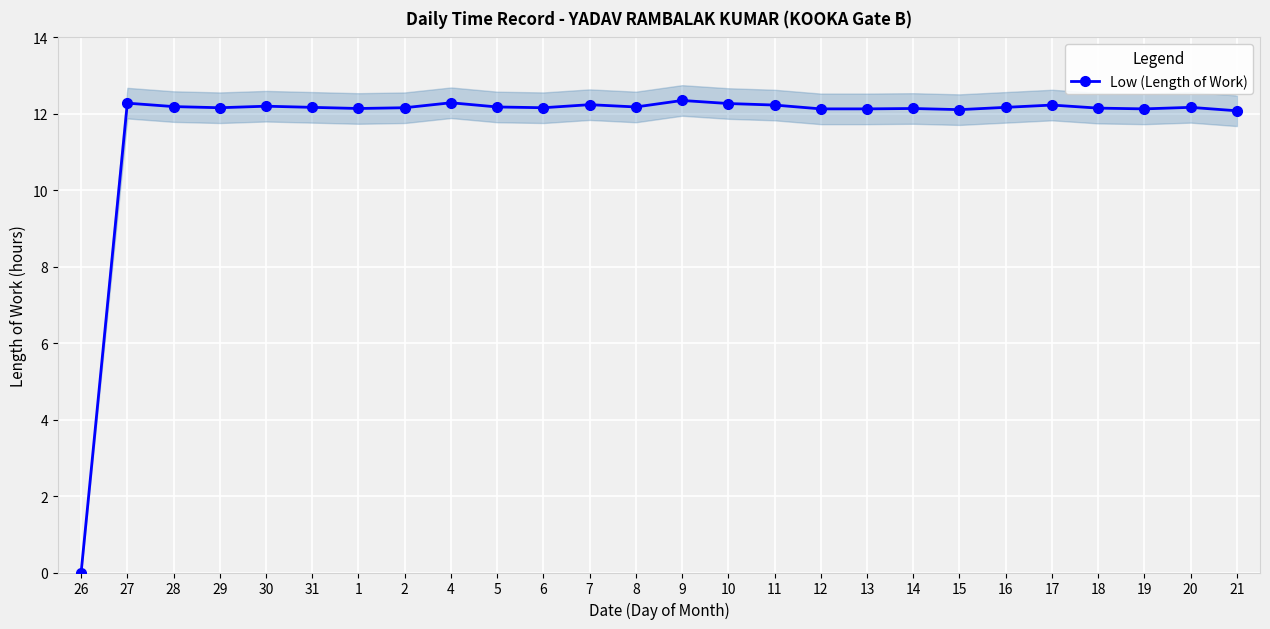

What is the difference between the second highest and minimum values?

12.3